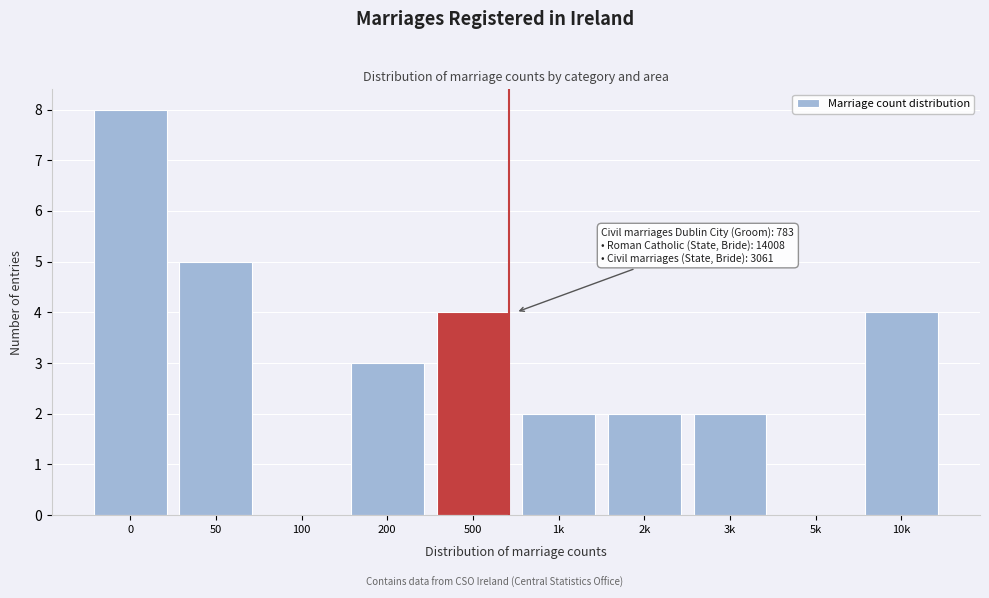

Reading left to right, transcribe all the data shown in this chart.

0=8	50=5	100=0	200=3	500=4	1k=2	2k=2	3k=2	5k=0	10k=4